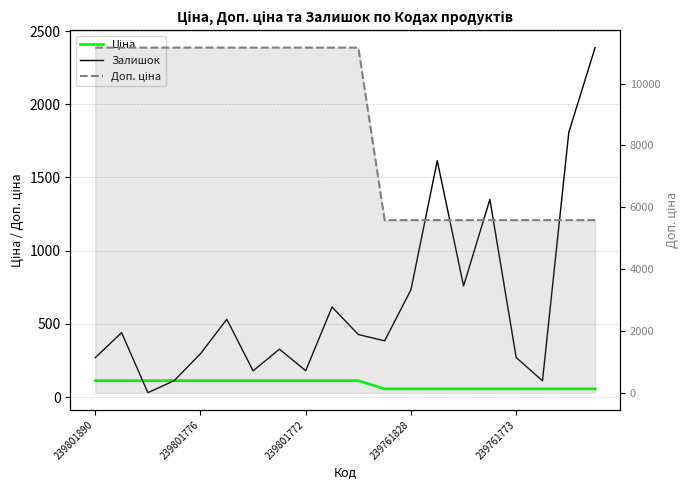

At which category is the sum across all series the highest?

9